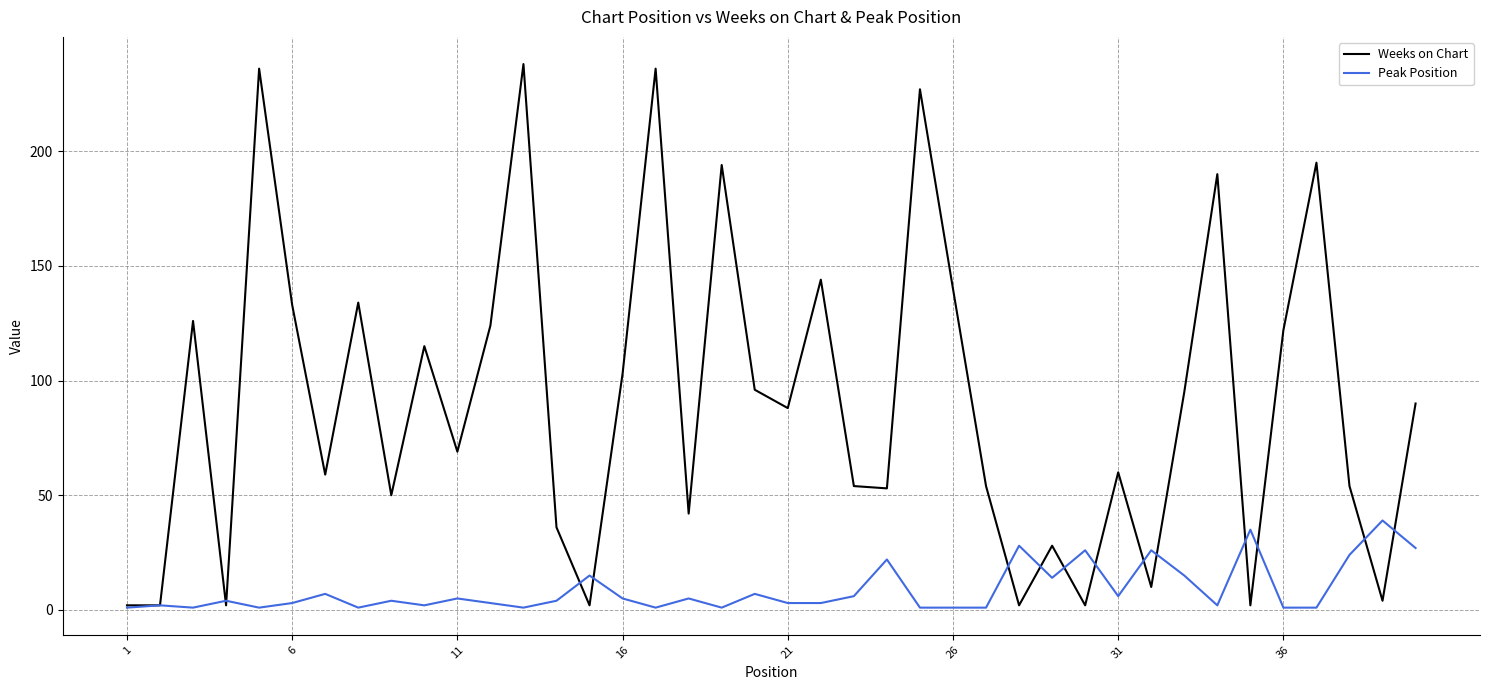

What is the greatest value displayed?

238